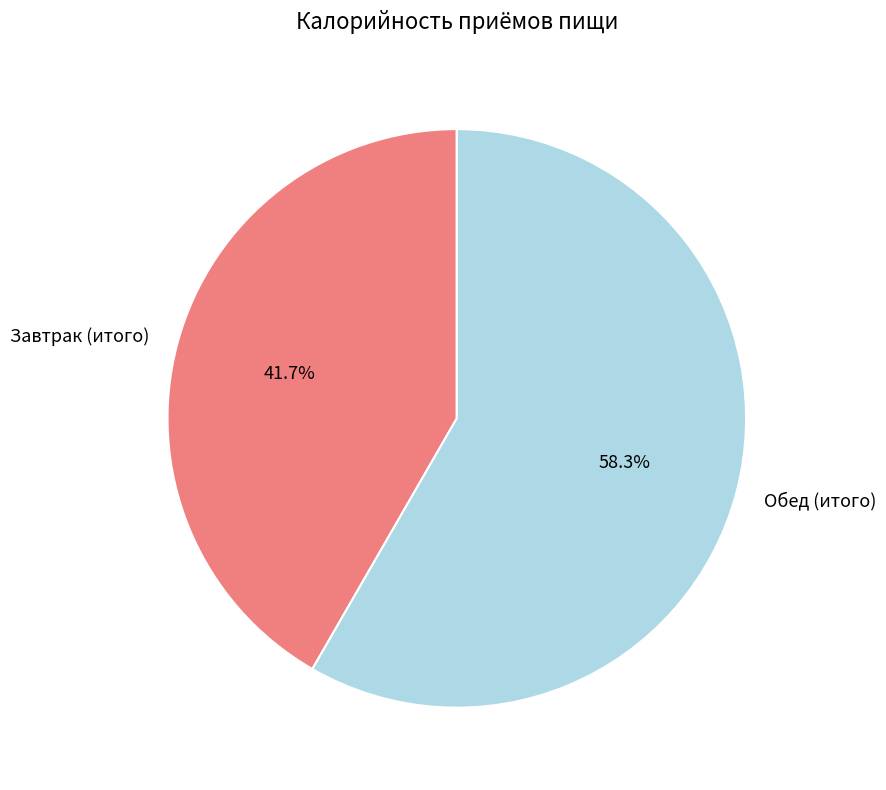

How many segments does this pie chart have?

2